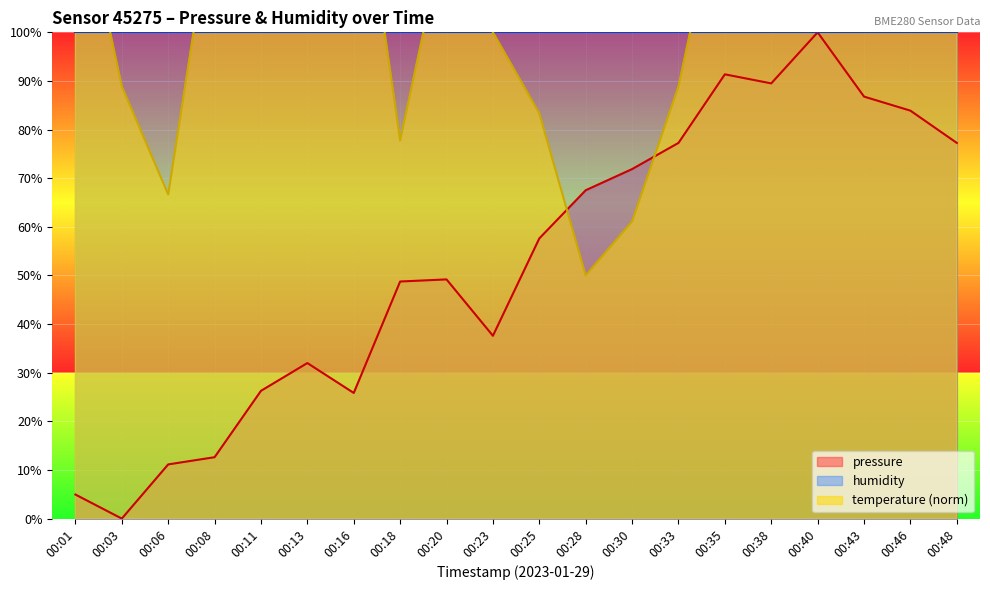

At which category does temperature reach its first local valley?

00:06